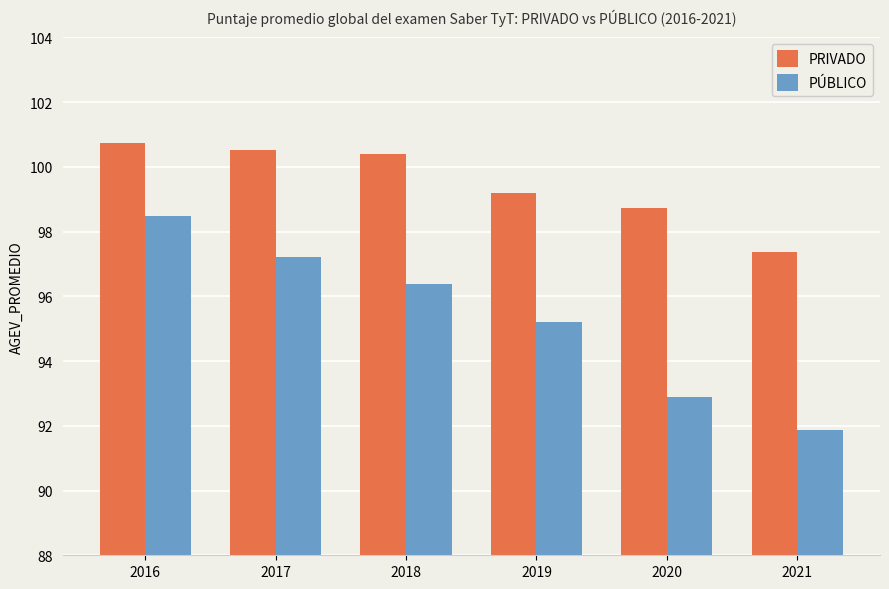

Reading left to right, list all the values displayed in this chart.

PRIVADO: 100.7	100.5	100.4	99.2	98.7	97.4
PÚBLICO: 98.5	97.2	96.4	95.2	92.9	91.9